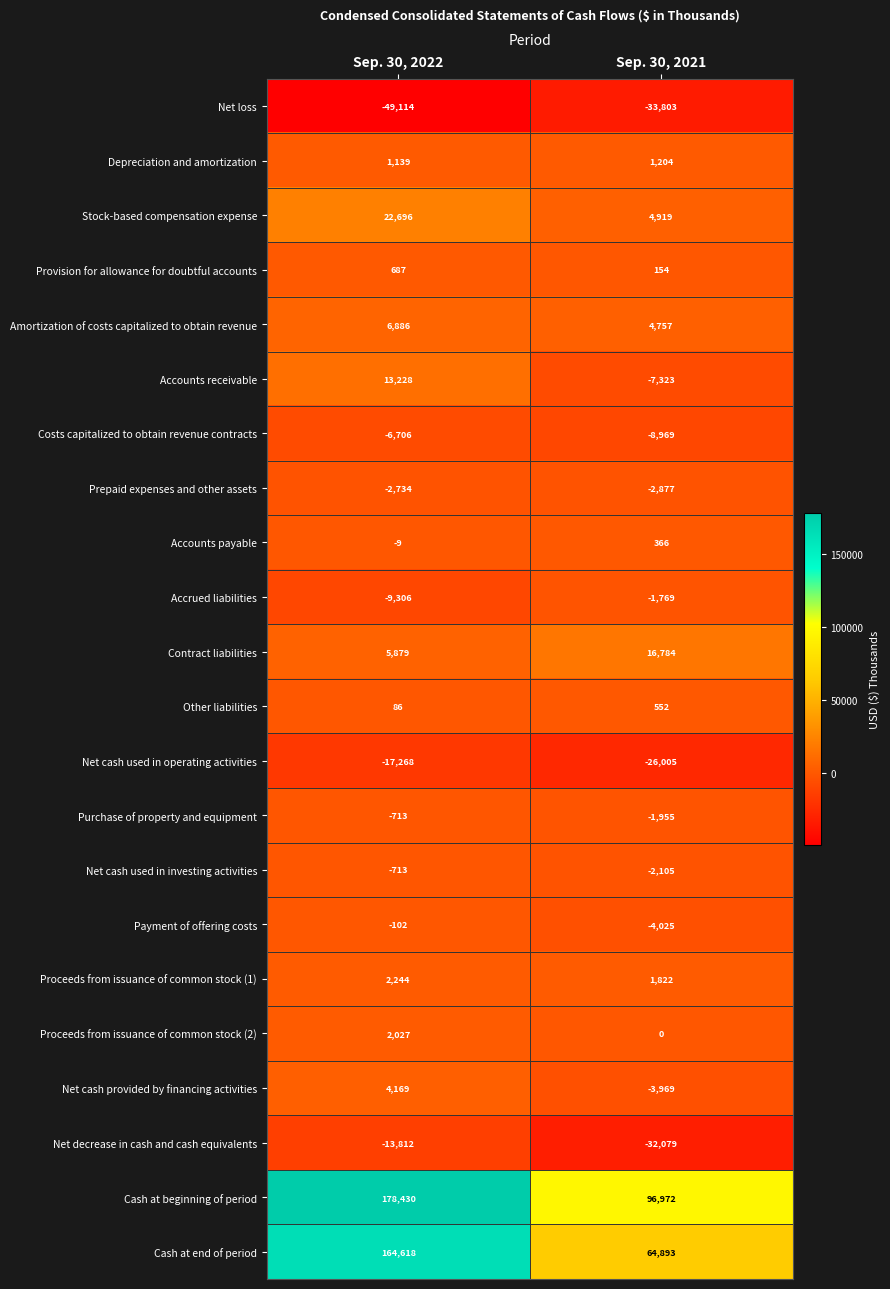

At which category is the sum across all series the highest?

Sep. 30, 2022